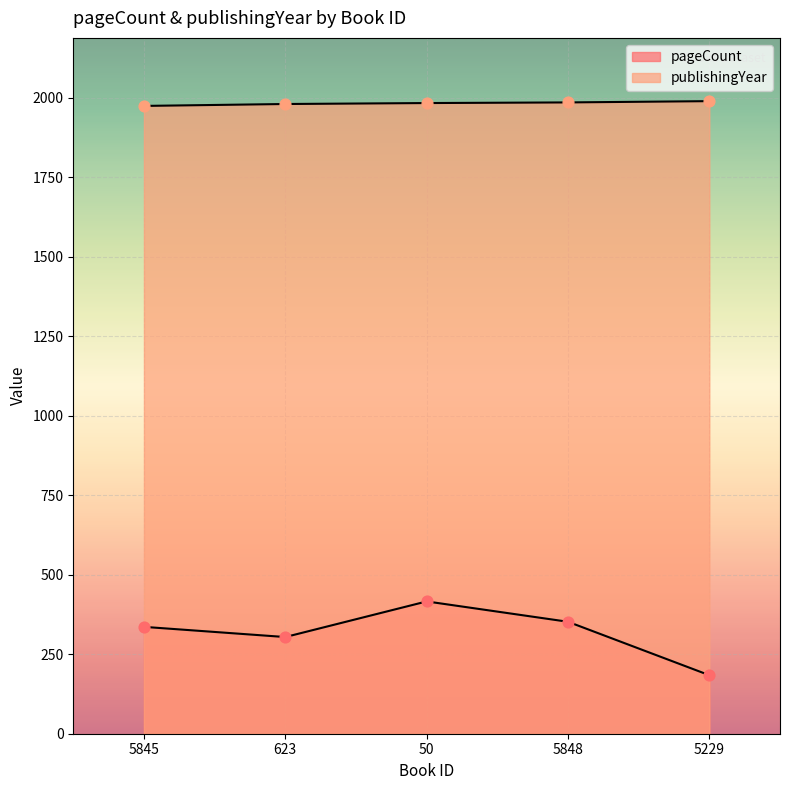

At which category is the sum across all series the highest?

50